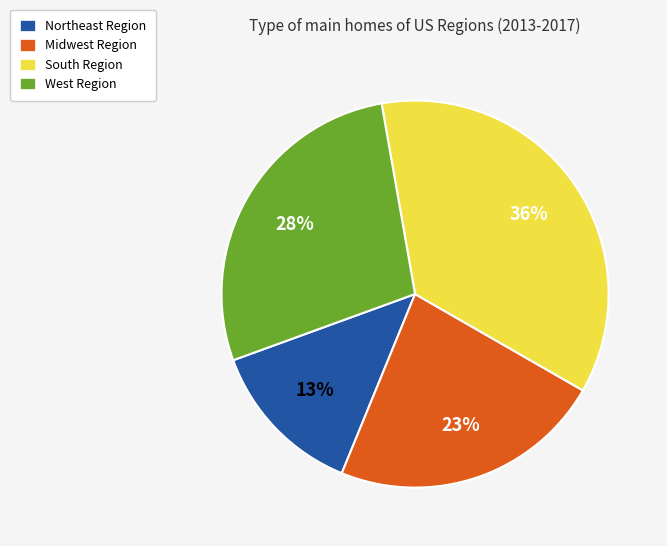

What percentage is the Midwest Region slice, to the nearest percent?

23%